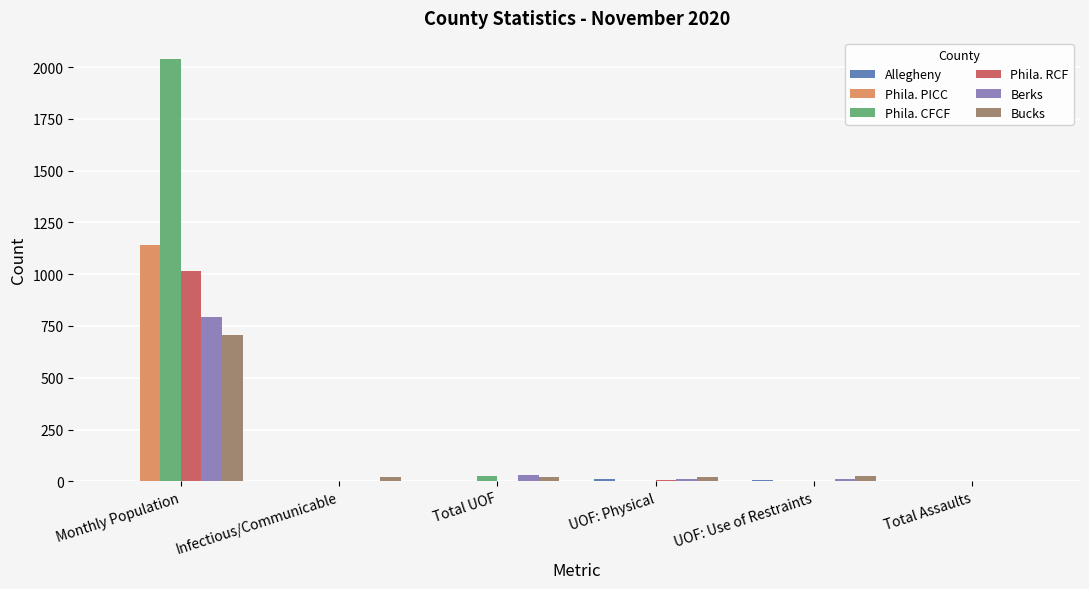

Which category has the highest value across all series?

Monthly Population